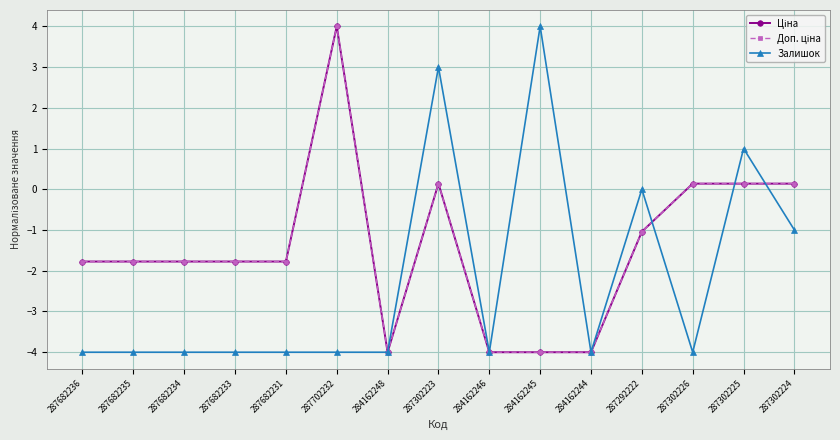

What is the label of the 10th point from the right?

287702232